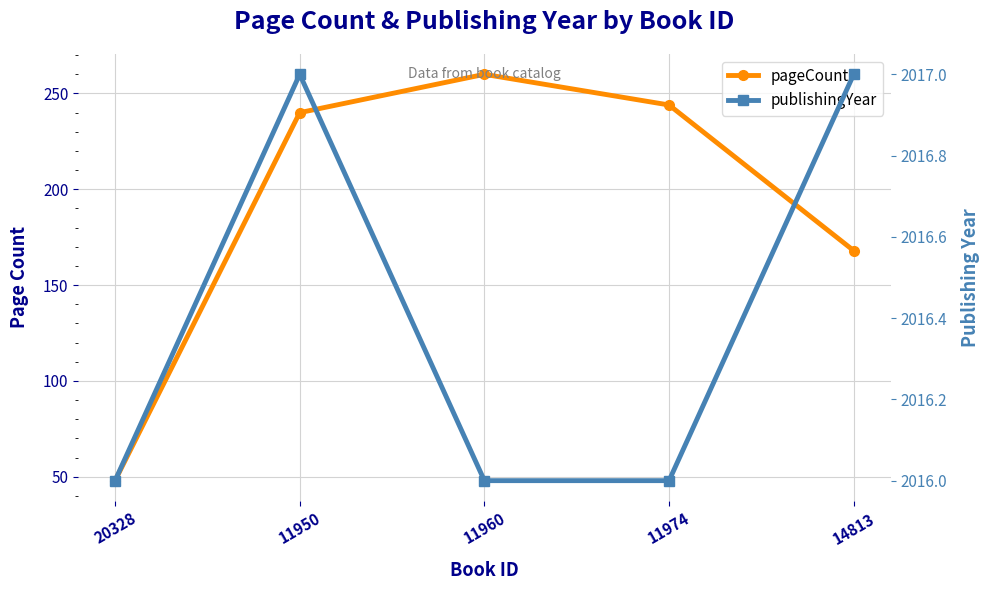

What is the value of the publishingYear point at the 2nd from the left?

2017